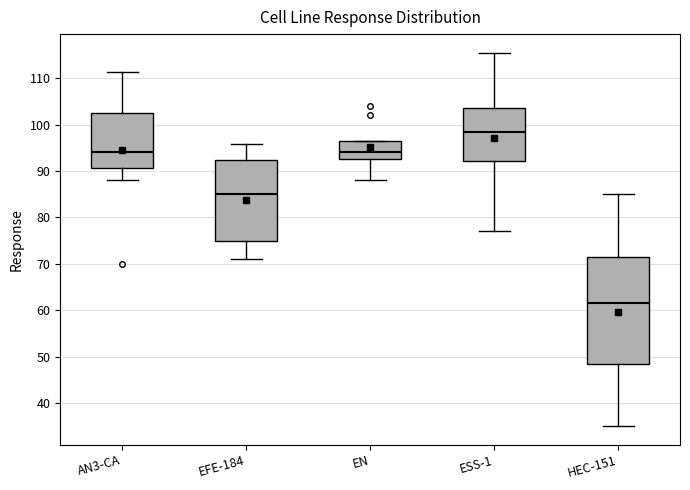

Reading left to right, transcribe this box plot: for each box, give where its median line is, the range the box spans, and where its two whiskers end, as read against the y-axis. The values are not printed on the chart, so give them approximately, as read against the axis.

AN3-CA: median 94, box 91 to 103, whiskers 88 to 111
EFE-184: median 85, box 75 to 92, whiskers 71 to 96
EN: median 94, box 93 to 96, whiskers 88 to 96
ESS-1: median 98, box 92 to 104, whiskers 77 to 116
HEC-151: median 62, box 49 to 72, whiskers 35 to 85